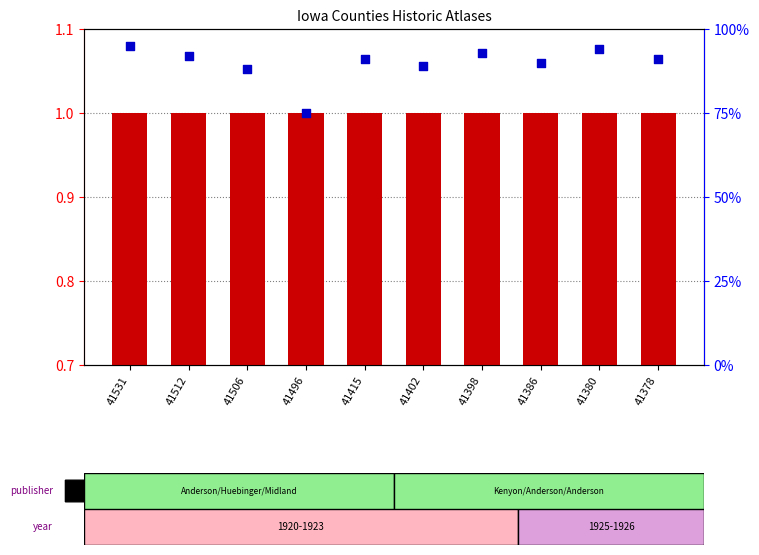

Which series has the widest spread of Y values?

percentile rank within the sample